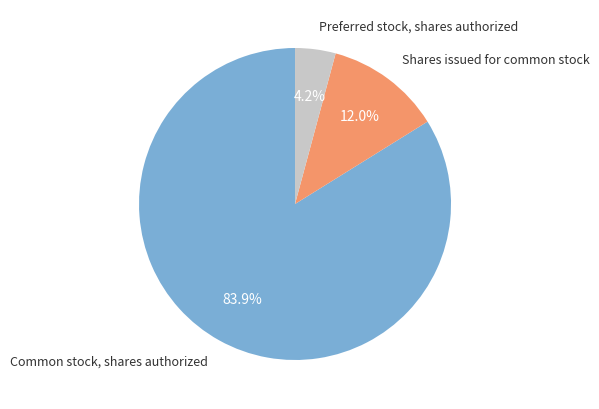

Is there any slice that represents more than half of the pie?

Yes